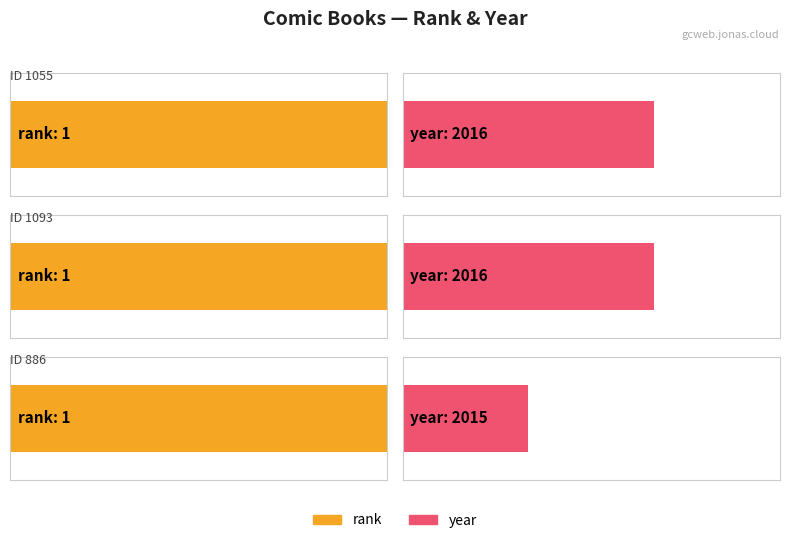

Which series has the largest total across all categories?

year